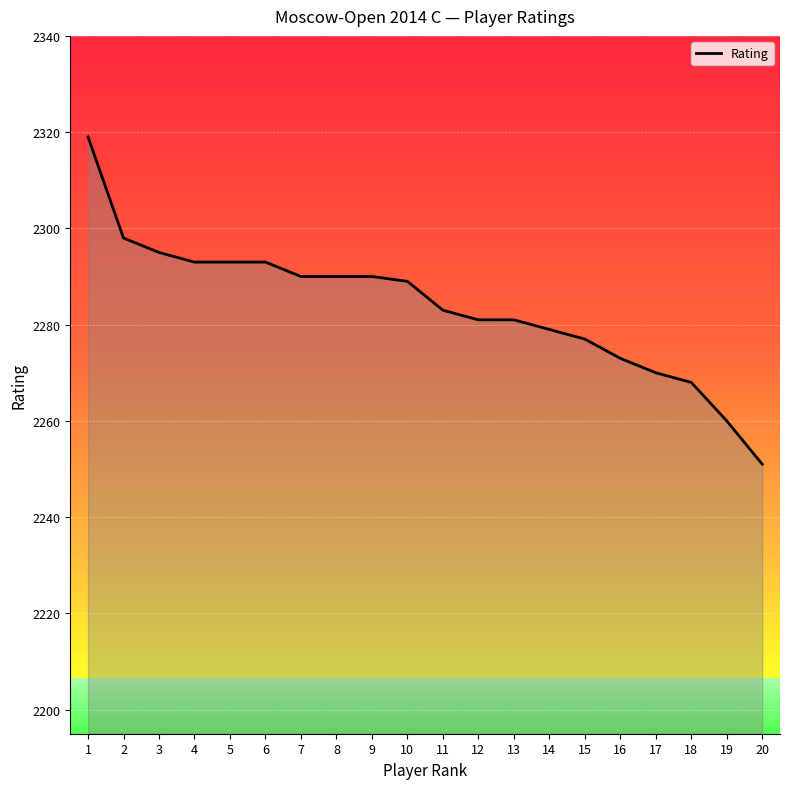

Approximately how many times larger is the value at 11 compared to 19?

1.0